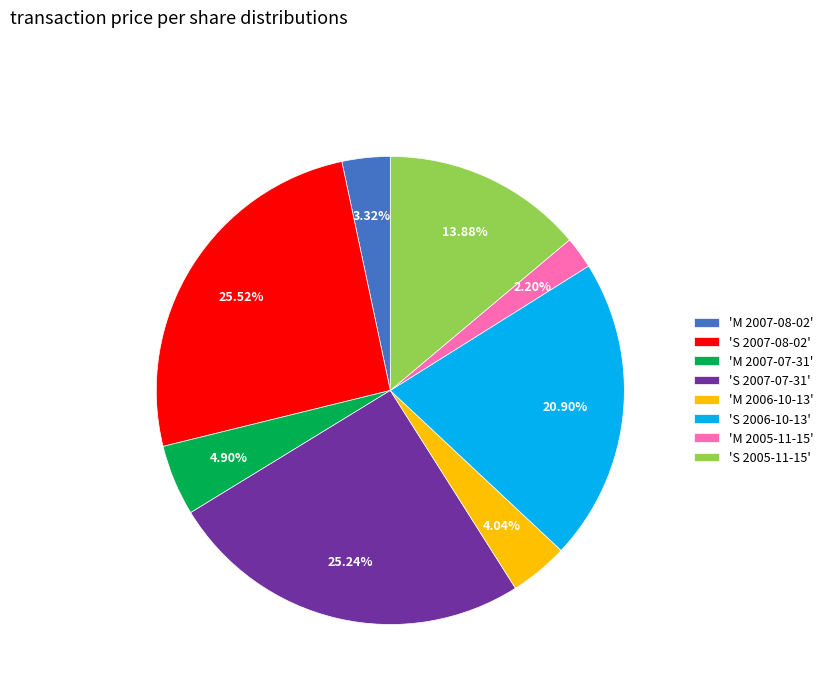

Is there a majority slice in this chart?

No